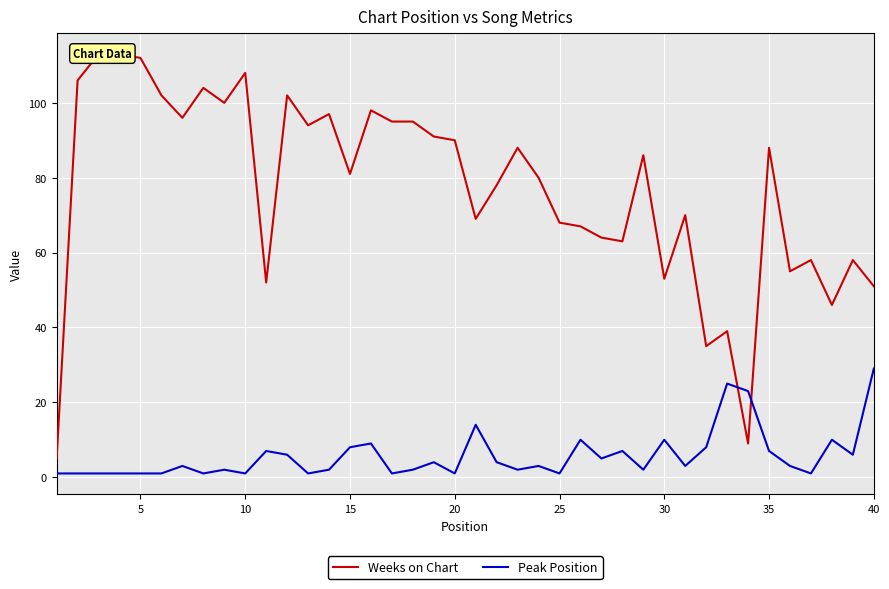

Count the number of data series in this chart.

2